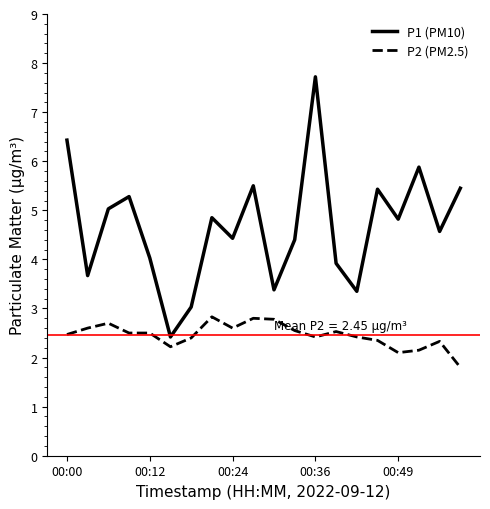

Rank the series by their maximum value, from highest to lowest.

P1 (PM10), P2 (PM2.5)